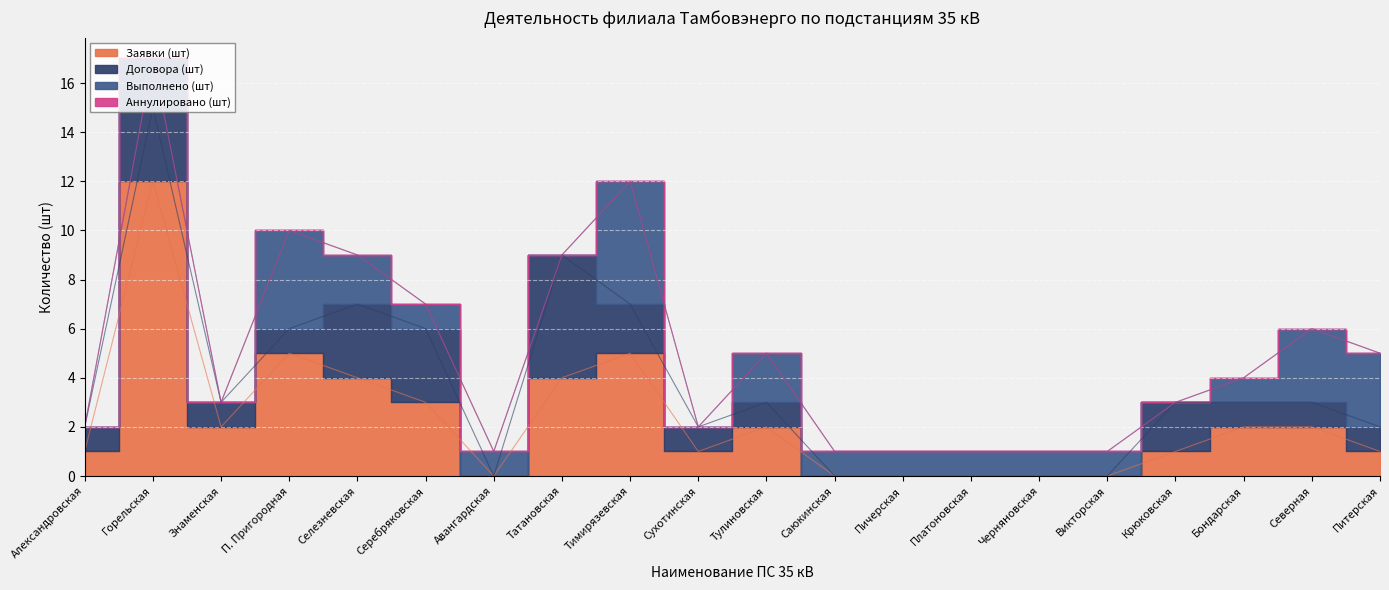

Is it true that Договора (шт) equals 0 at Саюкинская?

True